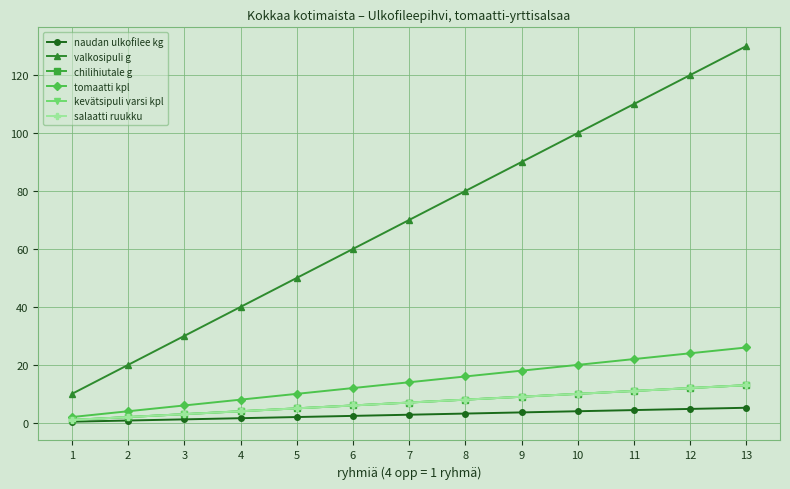

At 11, list the series in order from largest to smallest.

valkosipuli g, tomaatti kpl, chilihiutale g, kevätsipuli varsi kpl, salaatti ruukku, naudan ulkofilee kg